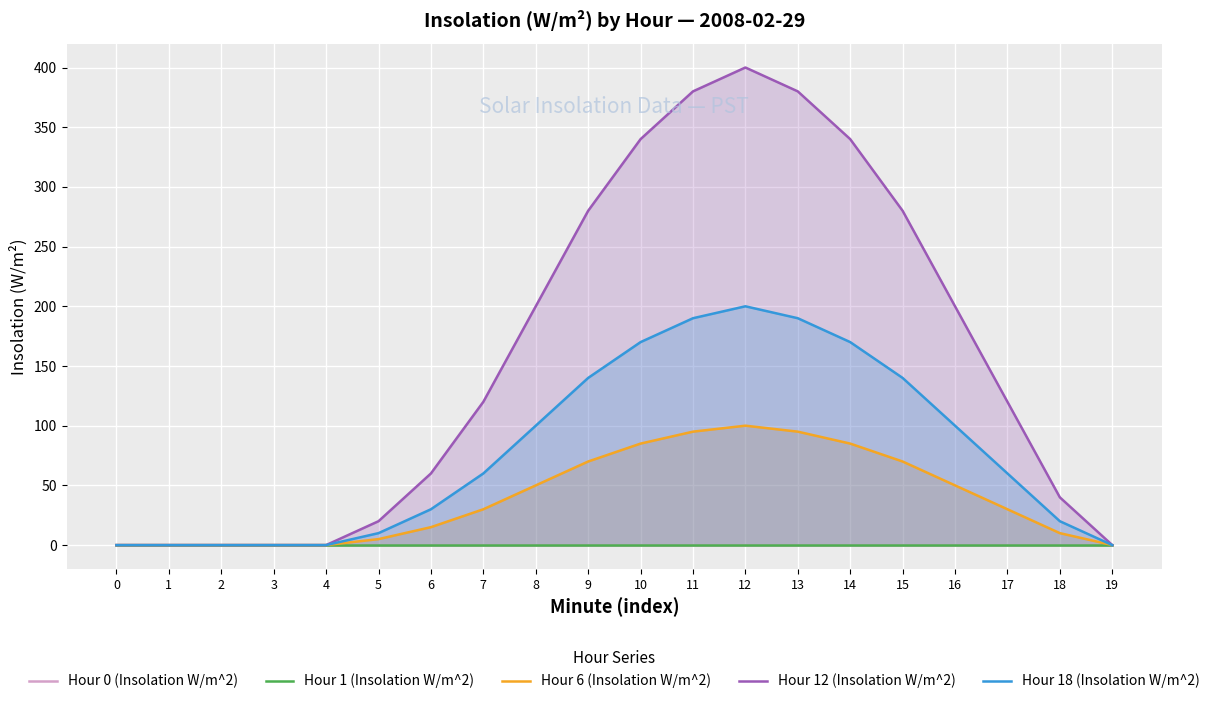

True or false: Hour 1 (Insolation W/m^2) and Hour 6 (Insolation W/m^2) cross at least once.

False